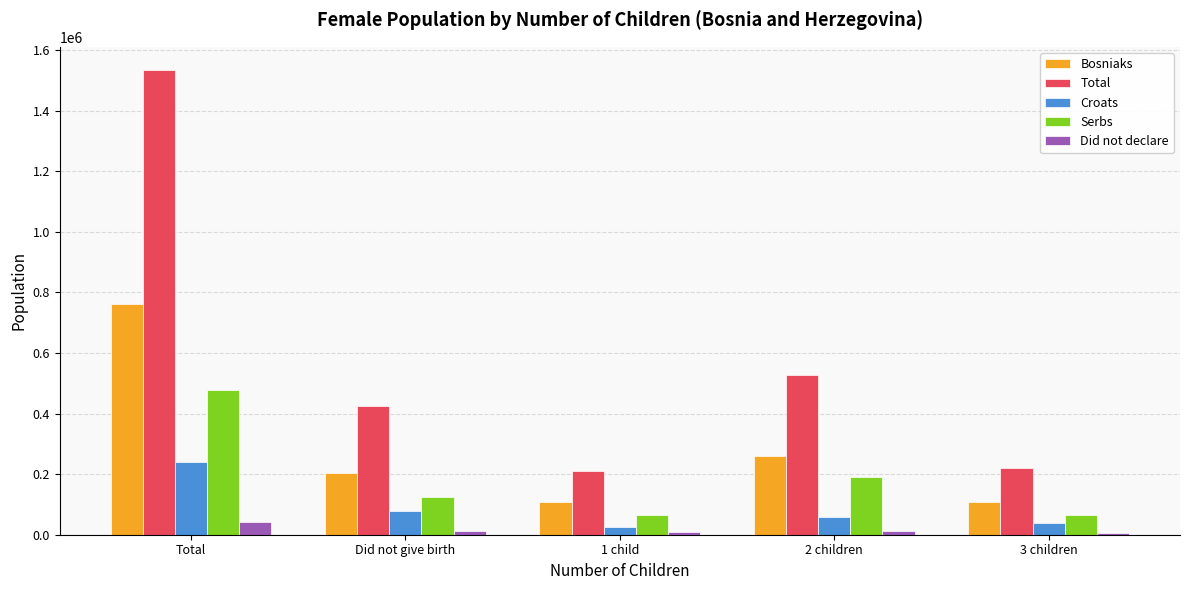

Where is Total nearest to the value 872178?

2 children